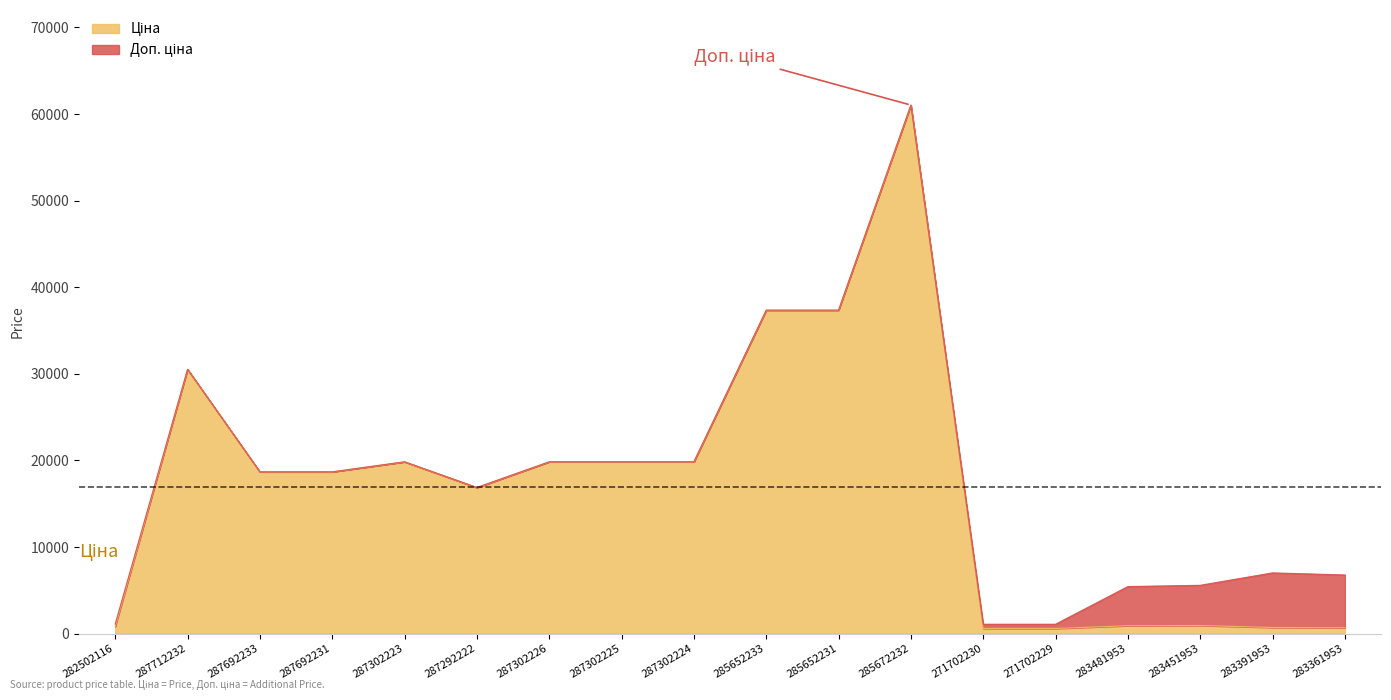

At 287292222, list the series in order from smallest to largest.

Ціна, Доп. ціна